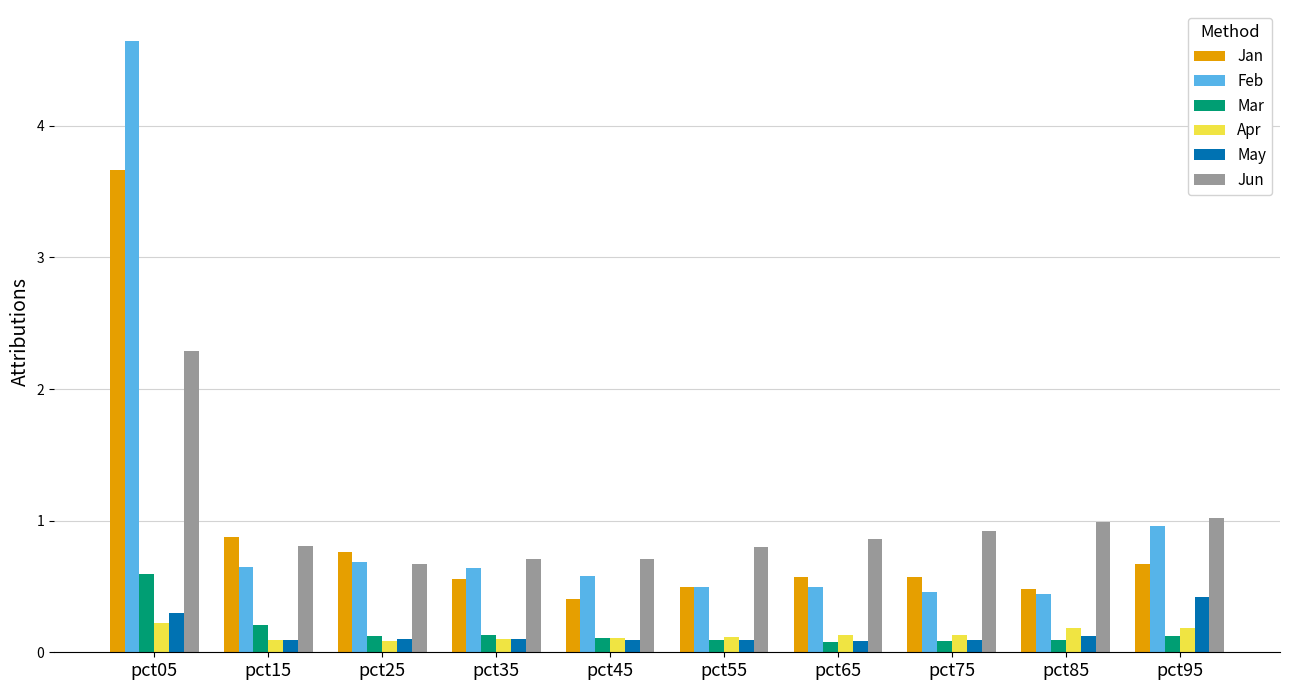

What is the spread (max minus min) of values at pct85?

0.9